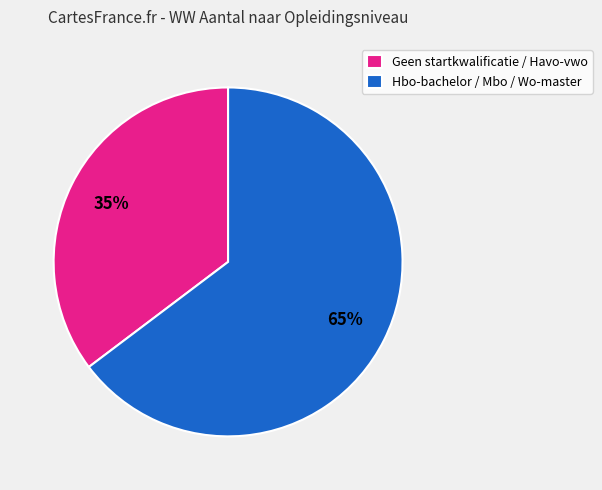

What is the smallest slice in the pie chart?

Geen startkwalificatie / Havo-vwo